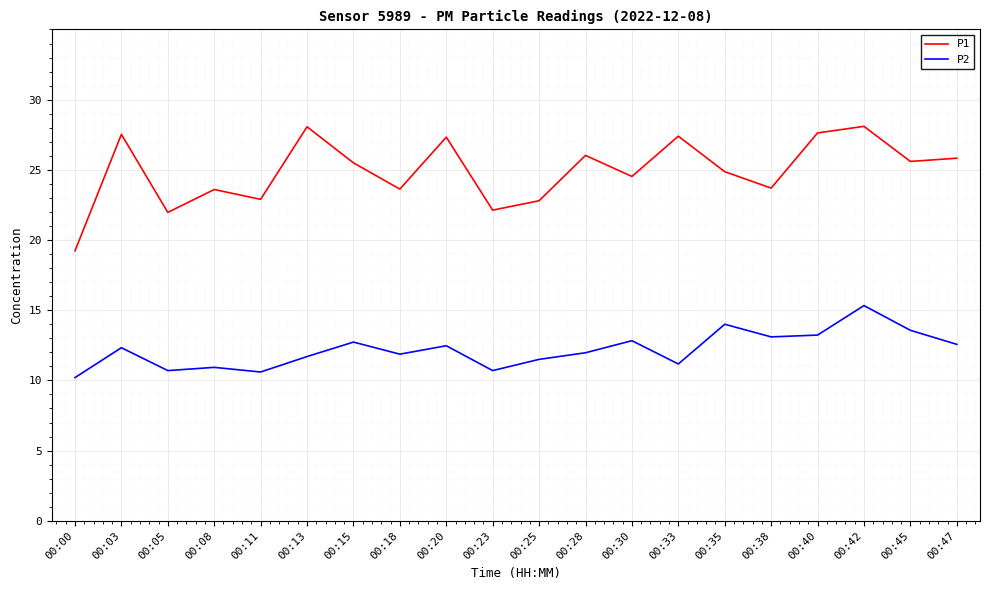

What is the difference between the highest and lowest values at 00:35?

10.9